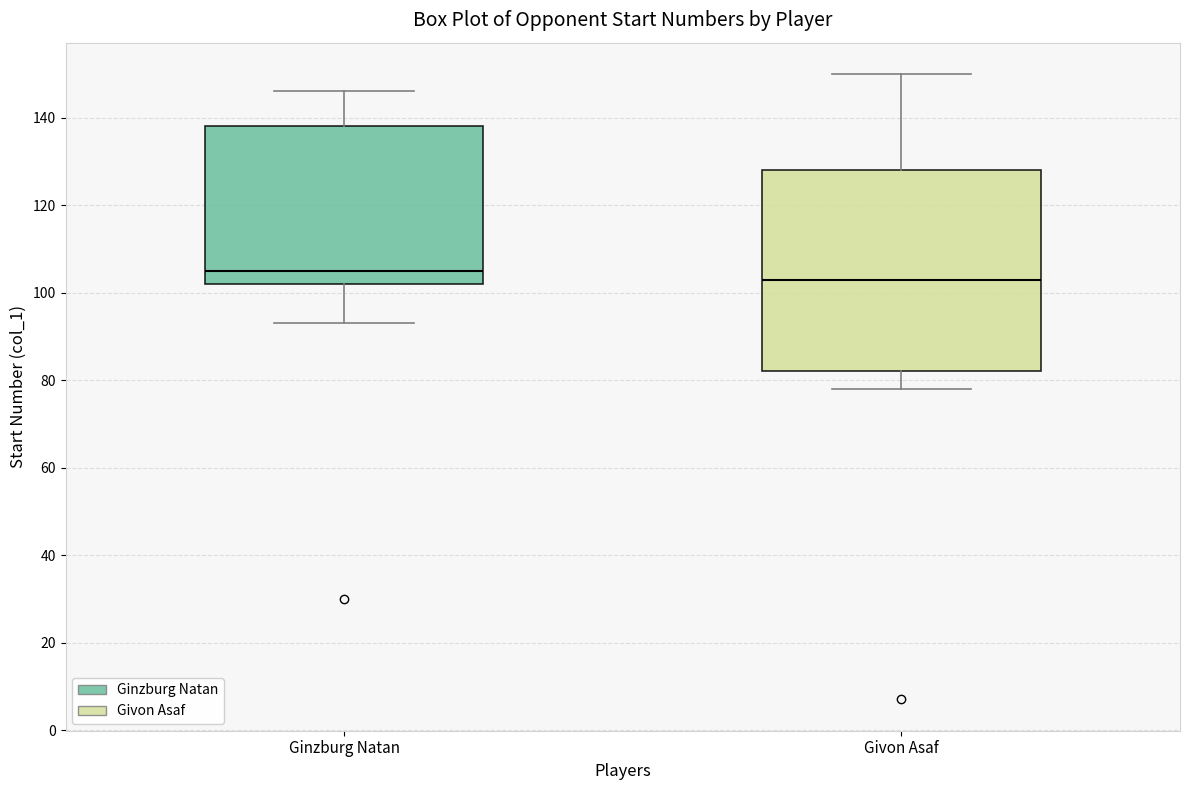

Reading left to right, read every box against the y-axis: the position of its median line, the range the box covers, and the ends of its whiskers. The values are not printed on the chart, so give them approximately, as read against the axis.

Ginzburg Natan: median 106, box 102 to 138, whiskers 94 to 146
Givon Asaf: median 104, box 82 to 128, whiskers 78 to 150